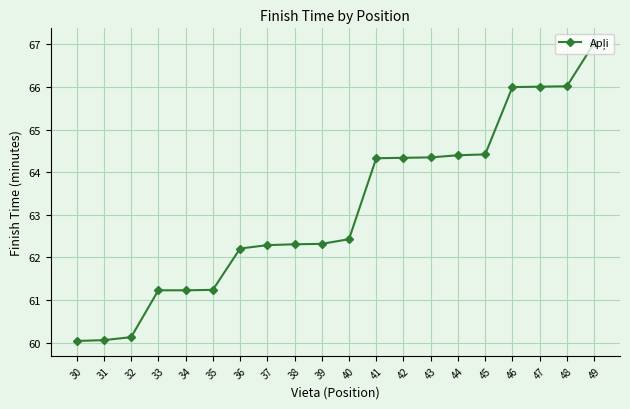

Is it true that the value at 44 is 13.5?

False